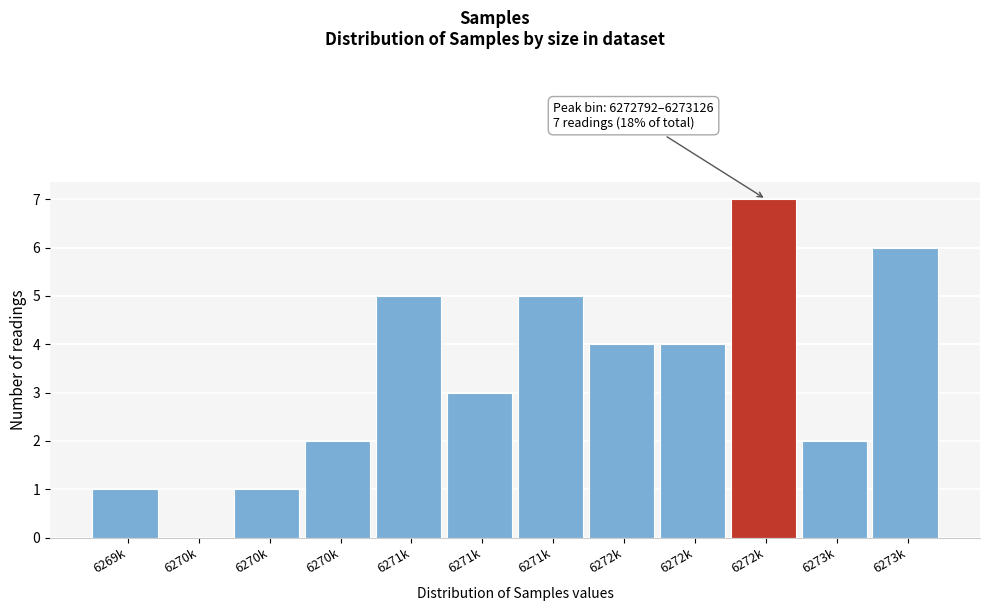

Are the bars horizontal?

No